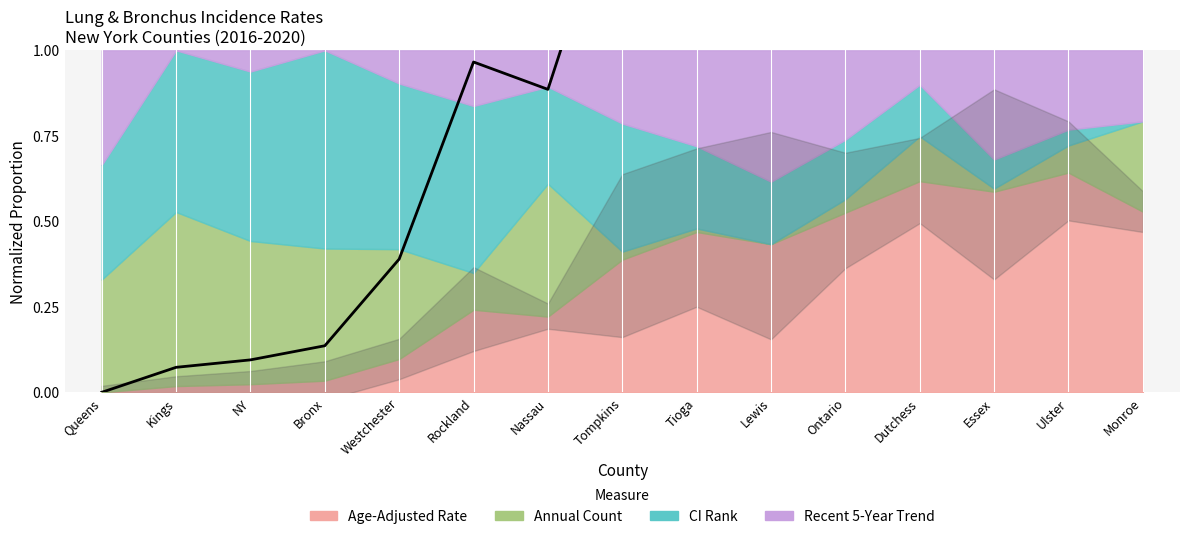

At which category does the data reach its first local peak?

Rockland